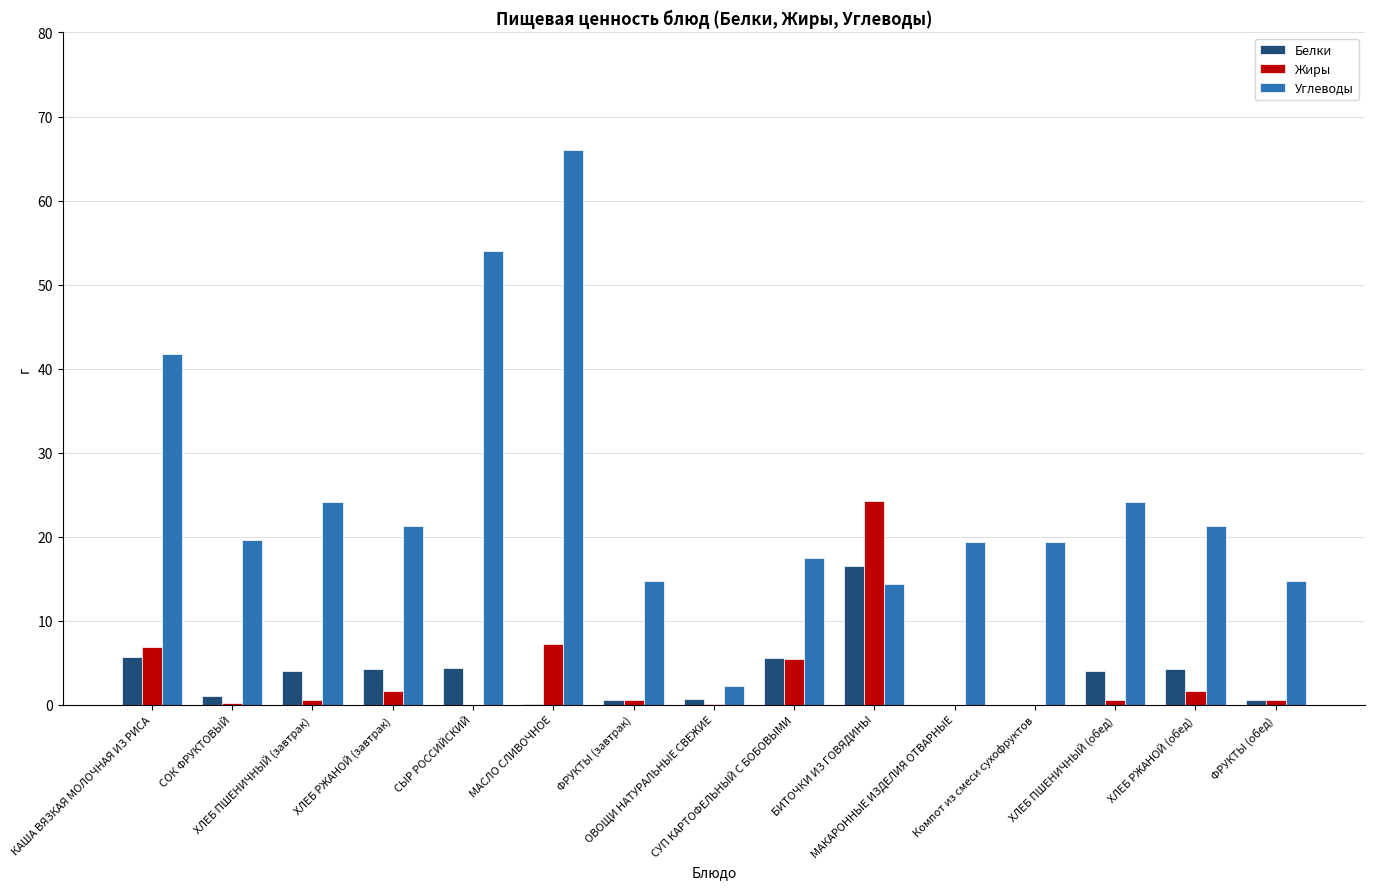

Which series has the largest total across all categories?

Углеводы